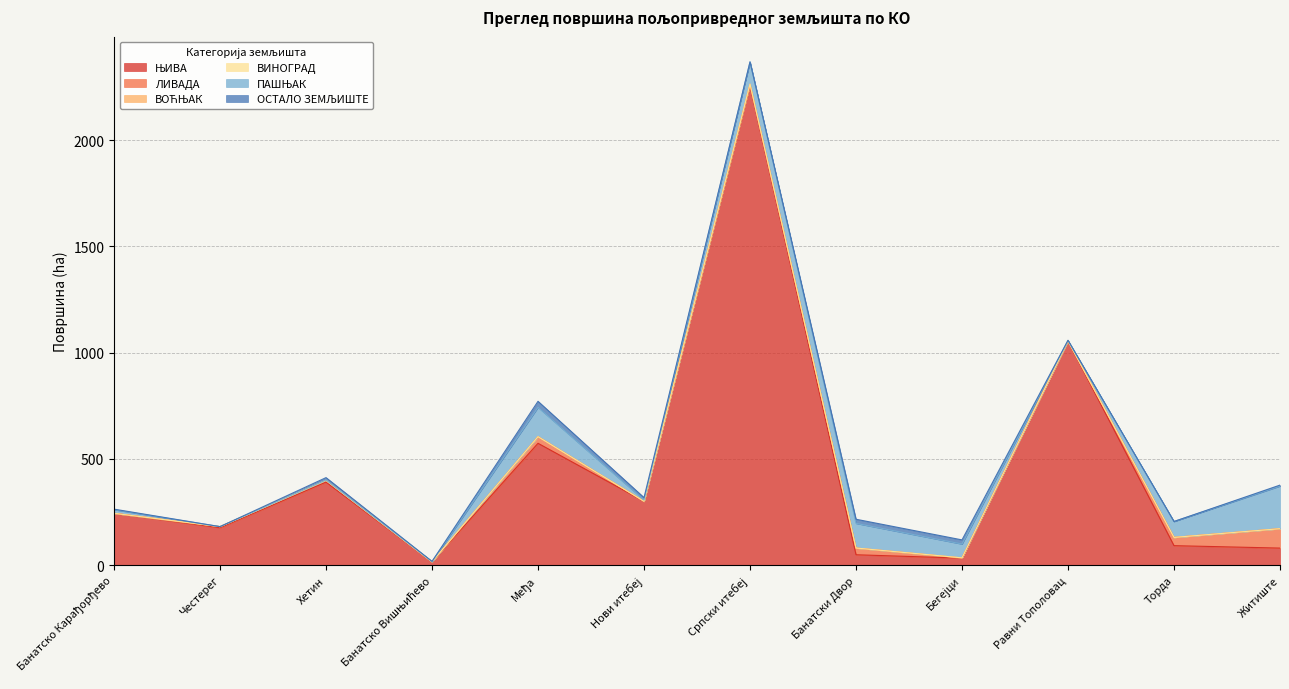

True or false: ЊИВА and ВОЋЊАК cross at least once.

False